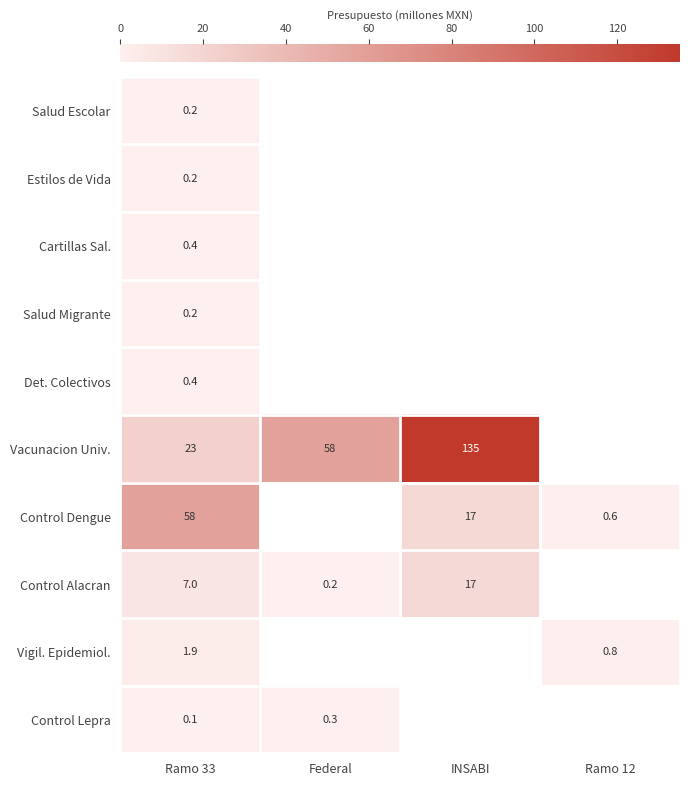

At which category does the chart reach its peak across all series?

INSABI